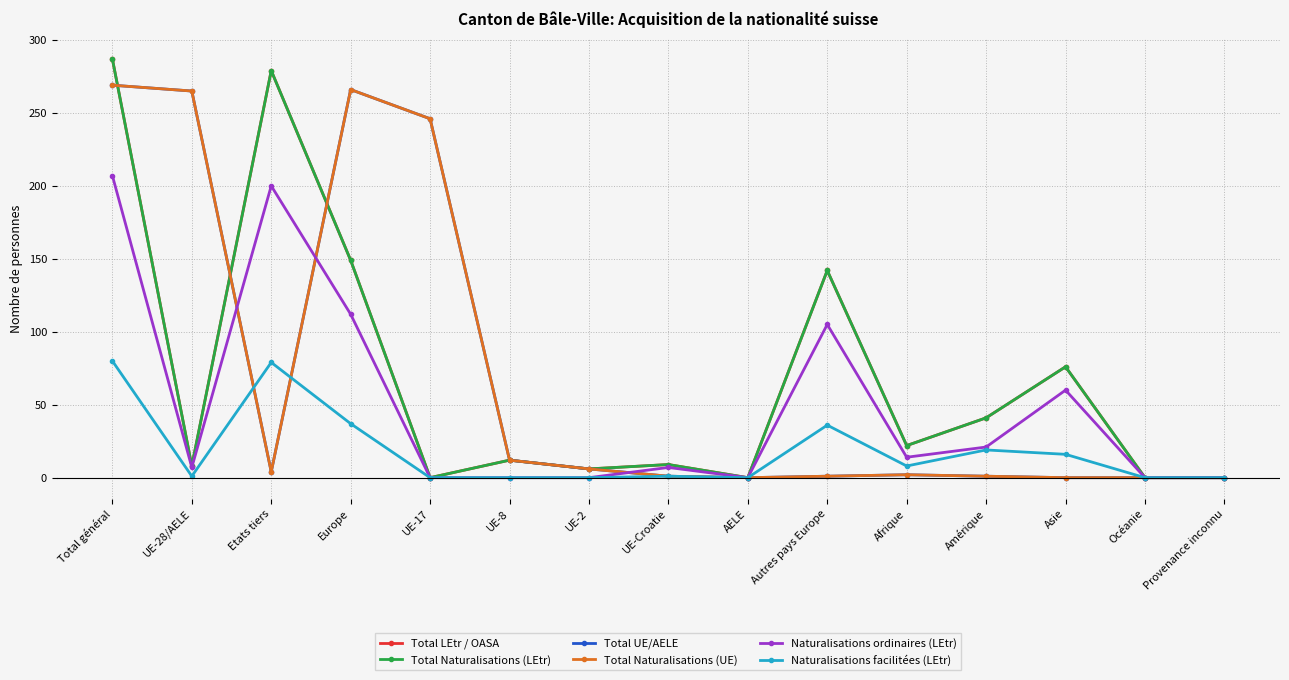

Where do Total UE/AELE and Total Naturalisations (LEtr) first cross each other?

Total général and UE-28/AELE